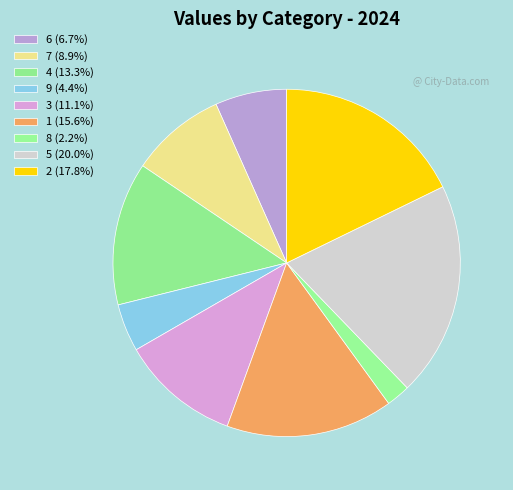

What percentage is the 5 slice, to the nearest percent?

20%